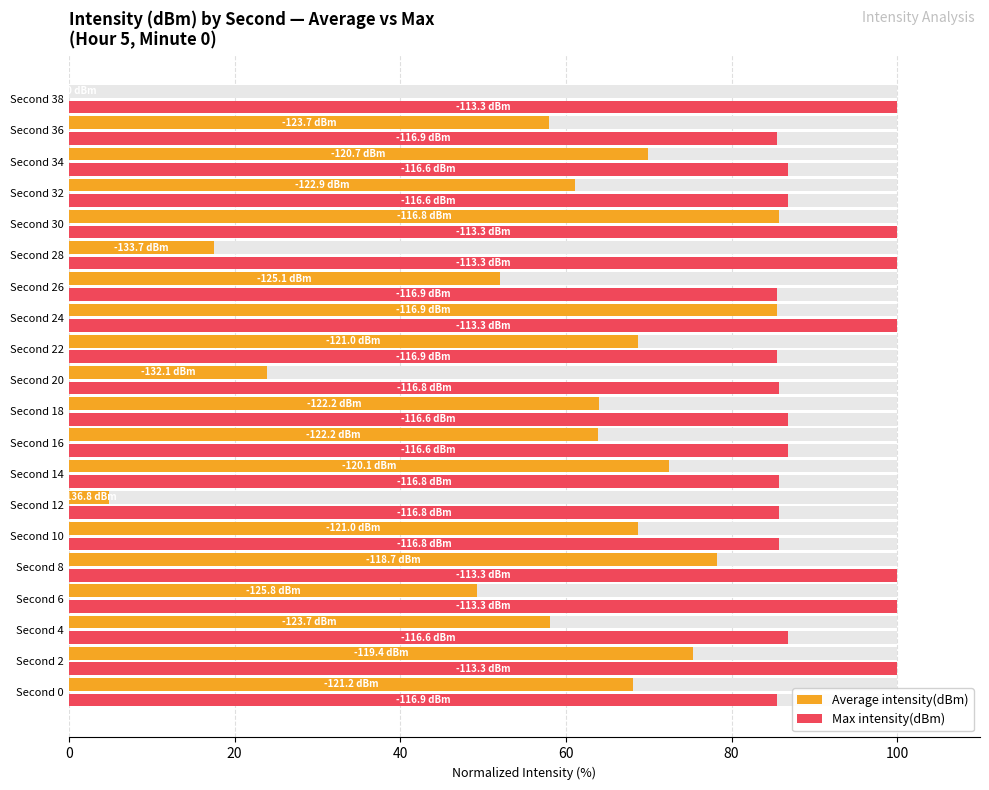

What is the greatest value displayed?

100.0